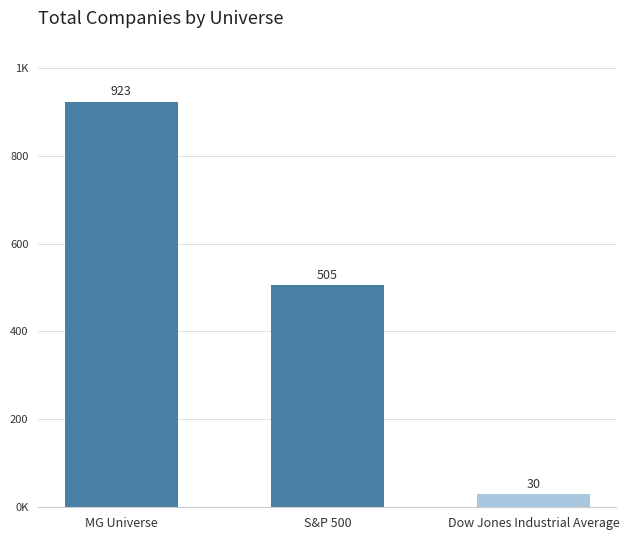

Are the bars horizontal?

No